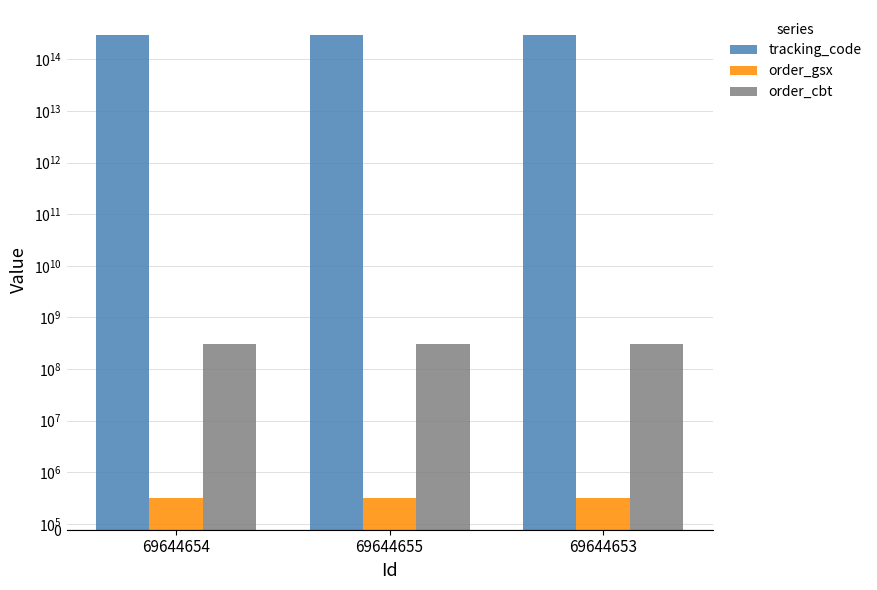

At how many categories does at least one series exceed 32366851390967?

3